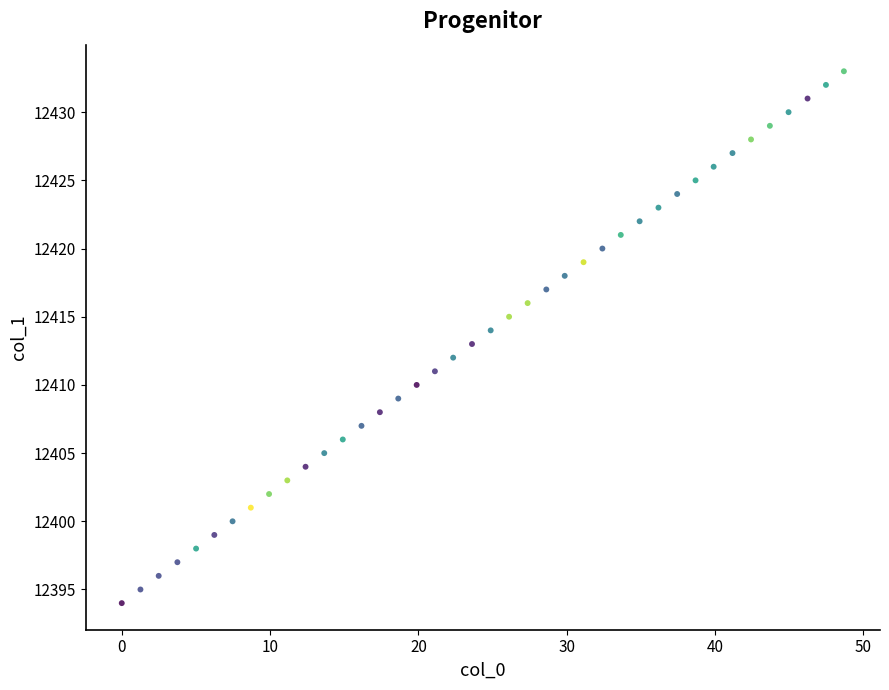

What is the range of Y values (max minus min)?

39